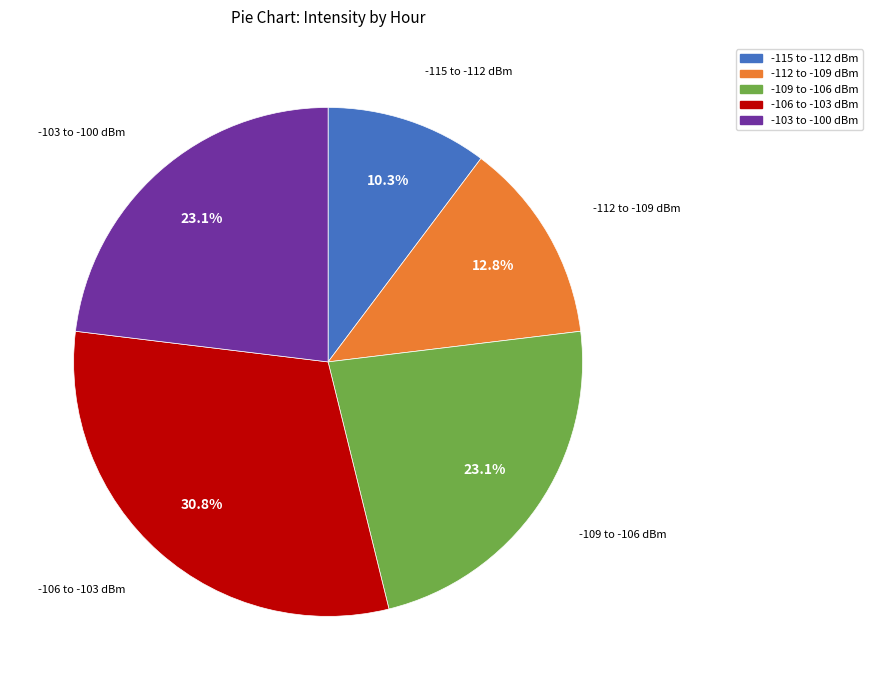

Does any single category account for the majority?

No